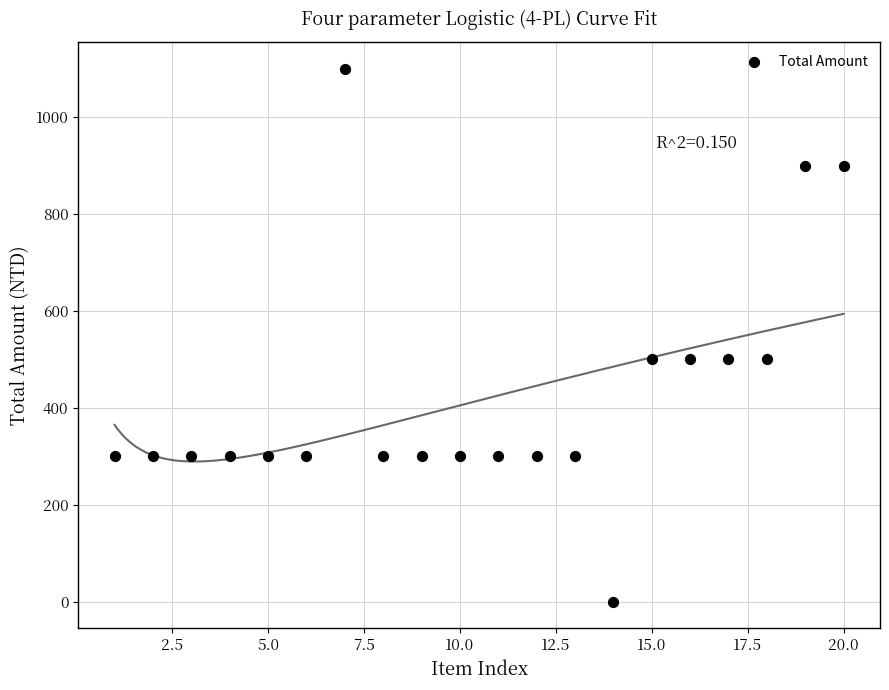

What is the range of X values (max minus min)?

19